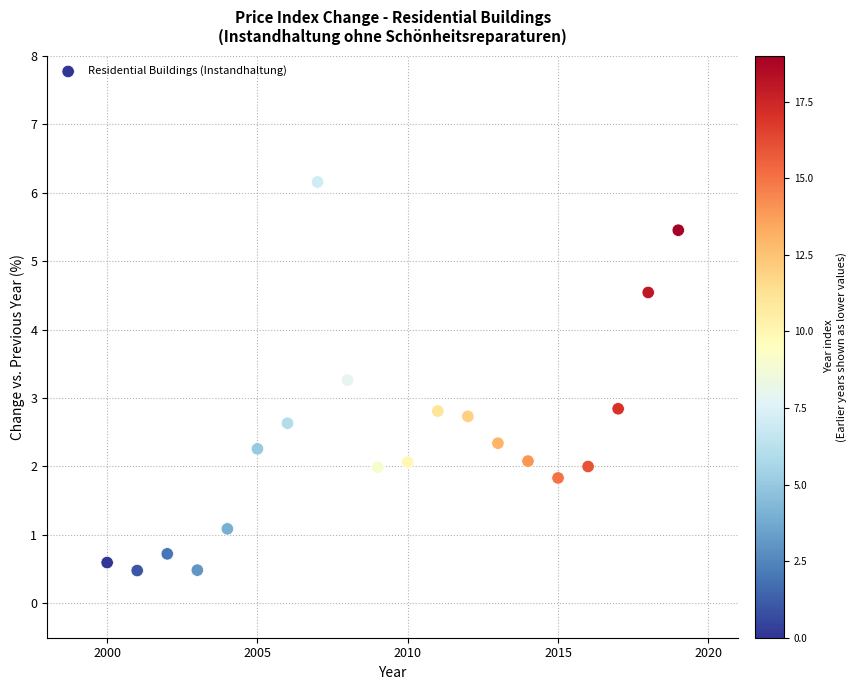

What is the range of X values (max minus min)?

19.0